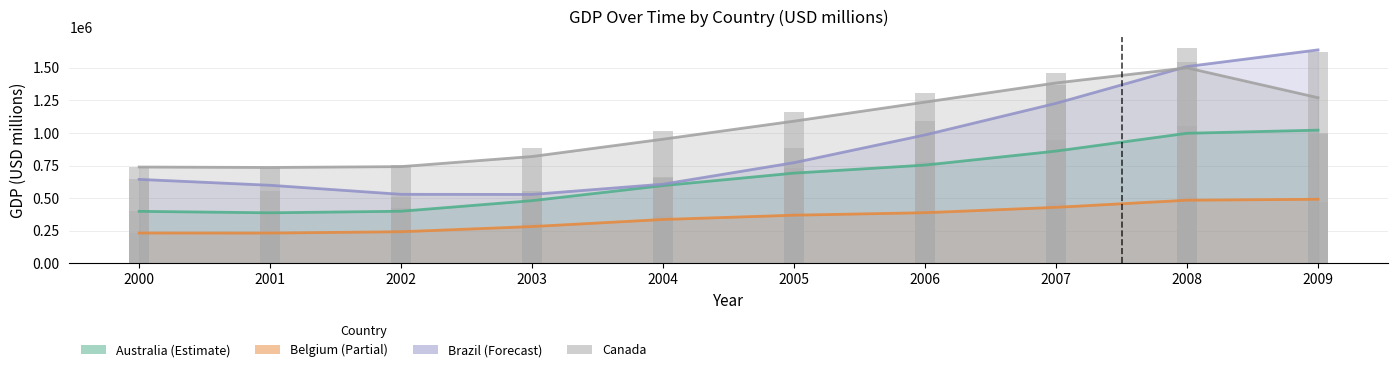

Which series has the largest total across all categories?

Canada